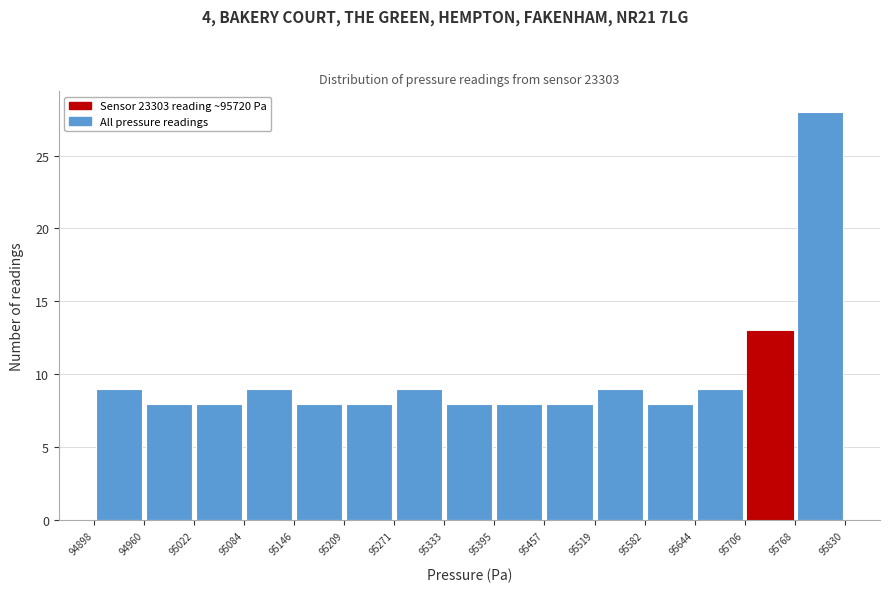

Reading left to right, list every bar in this chart as the range it spans on the x-axis followed by its height. The values are not printed on the chart, so give them approximately, as read against the axis.

94898 to 94960: 9
94960 to 95022: 8
95022 to 95084: 8
95084 to 95146: 9
95146 to 95209: 8
95209 to 95271: 8
95271 to 95333: 9
95333 to 95395: 8
95395 to 95457: 8
95457 to 95519: 8
95519 to 95582: 9
95582 to 95644: 8
95644 to 95706: 9
95706 to 95768: 13
95768 to 95830: 28